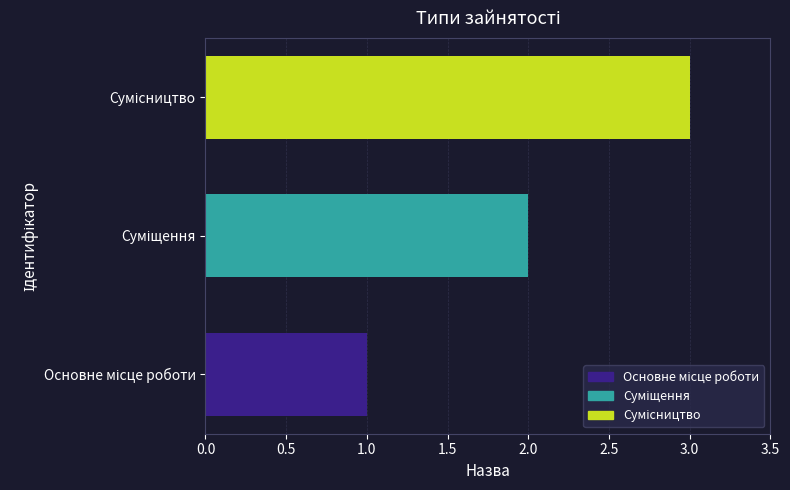

What is the average value?

2